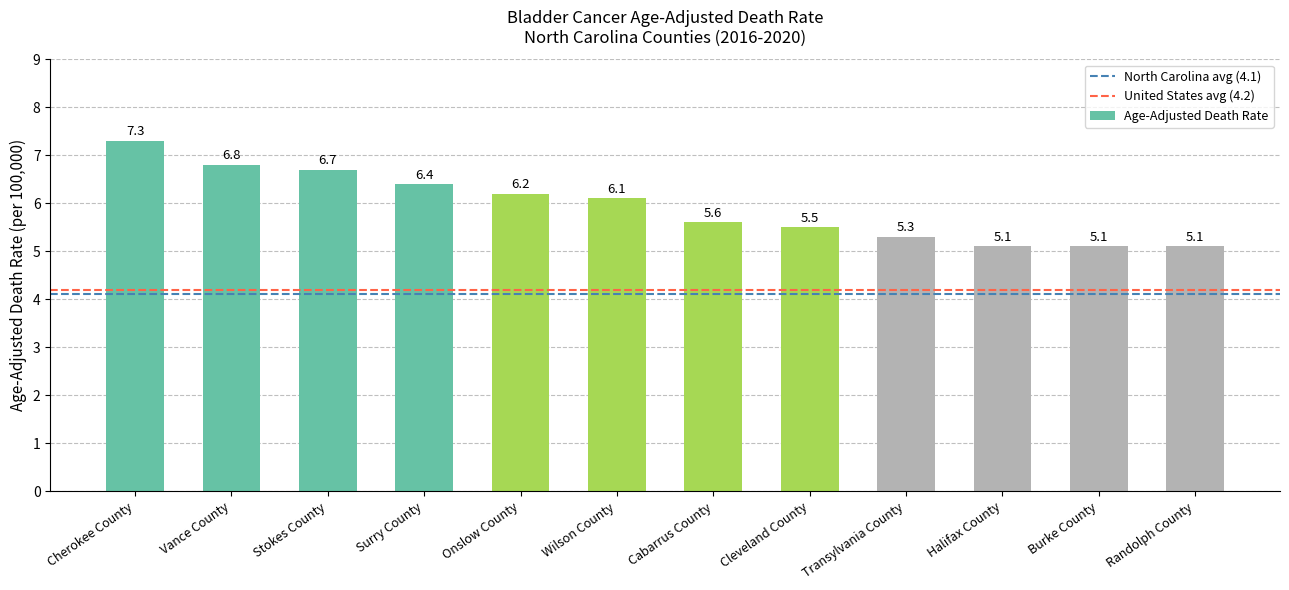

What is the change in value from Wilson County to Cabarrus County?

-0.5